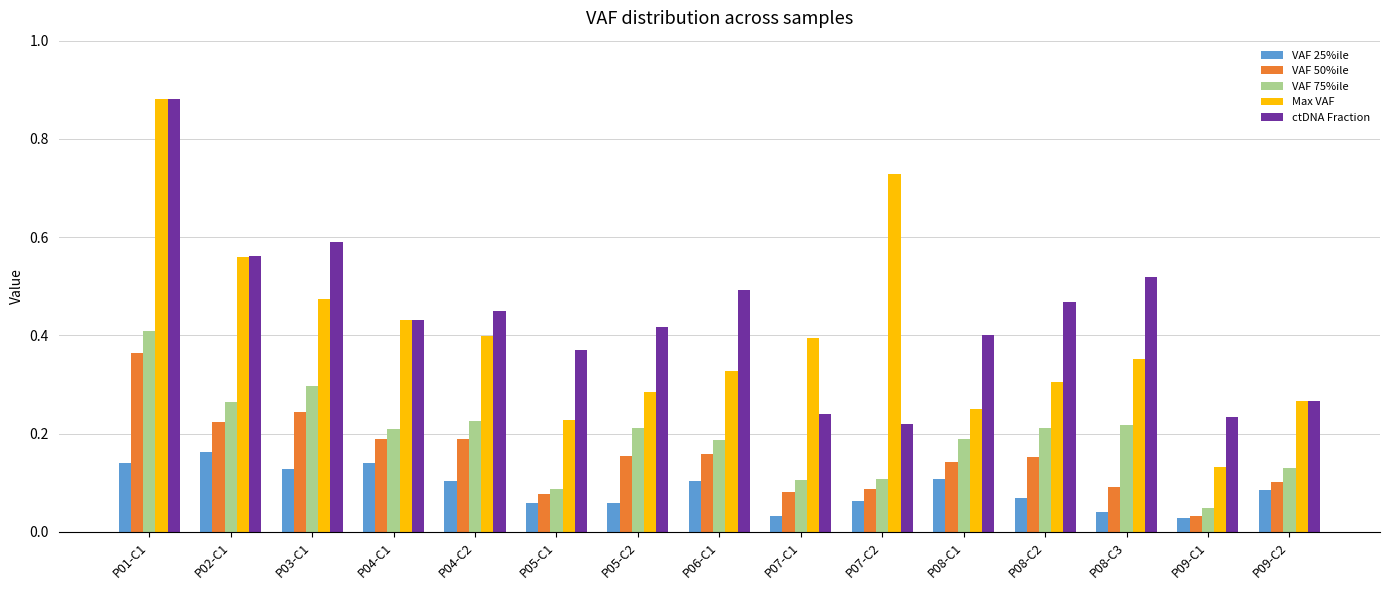

Are the bars horizontal?

No